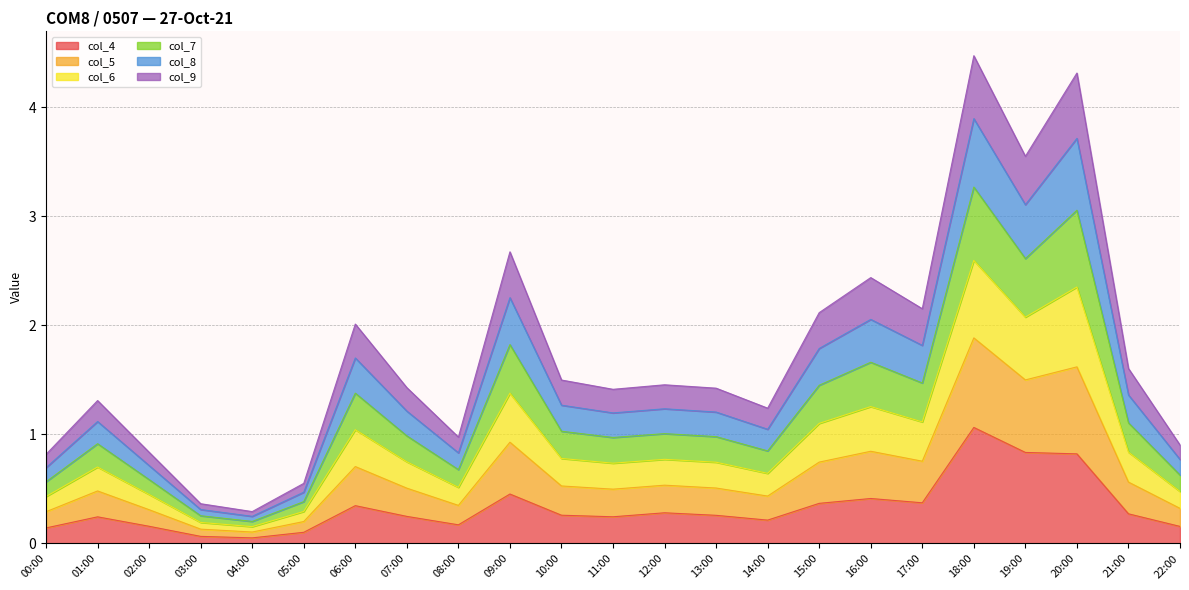

True or false: col_5 and col_8 cross at least once.

False